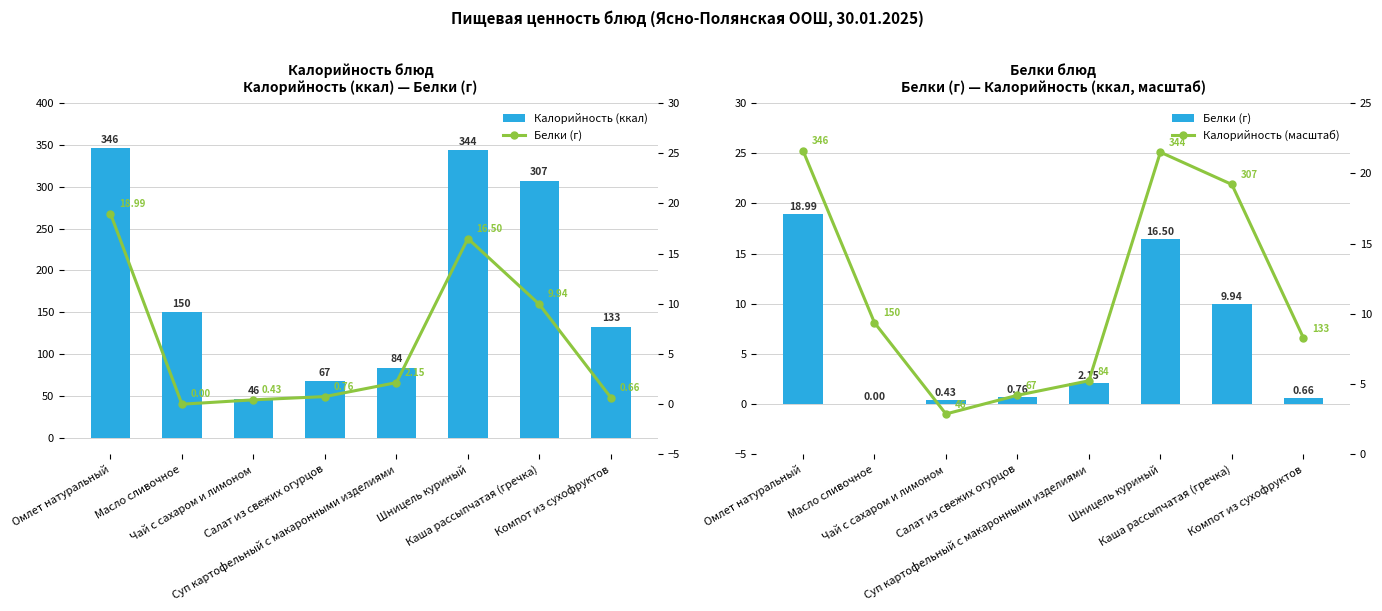

How many data points in Калорийность (масштаб) are above 9?

4